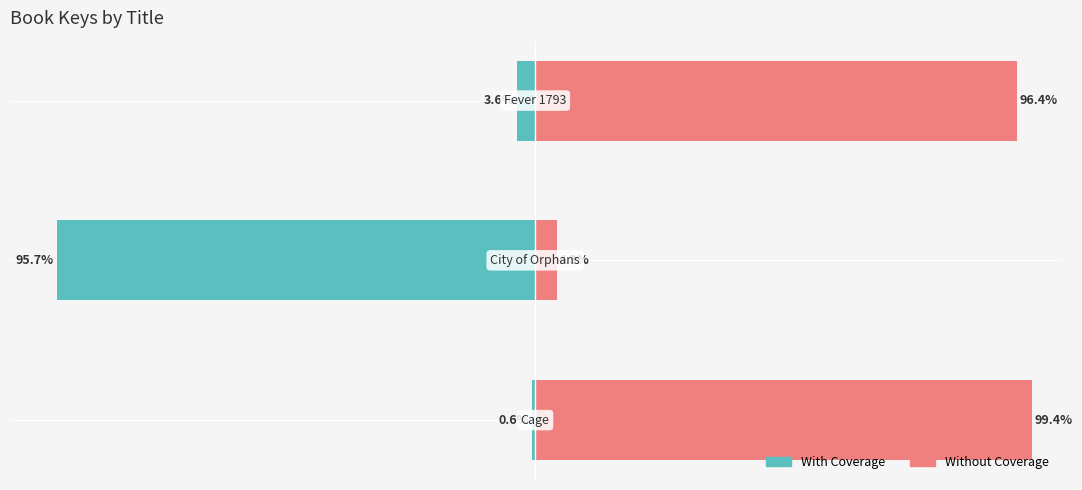

List the series in order of their peak value, highest first.

Without Coverage, With Coverage